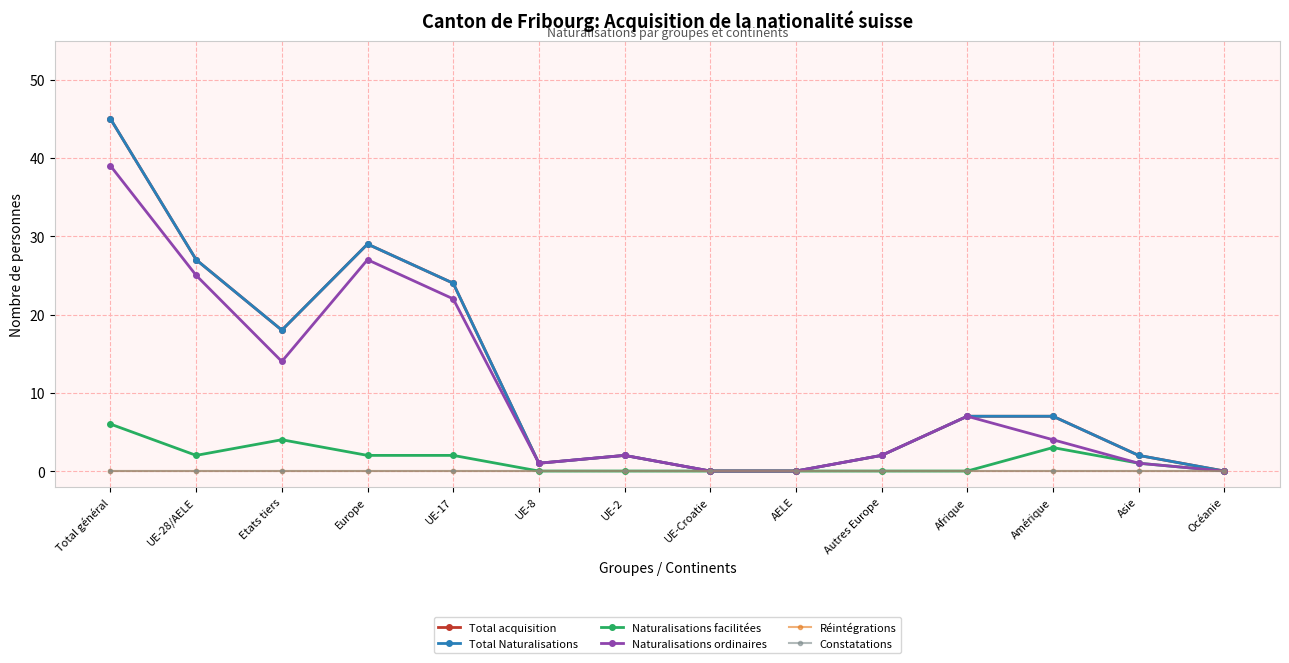

Is this an area chart (filled region under the line)?

No